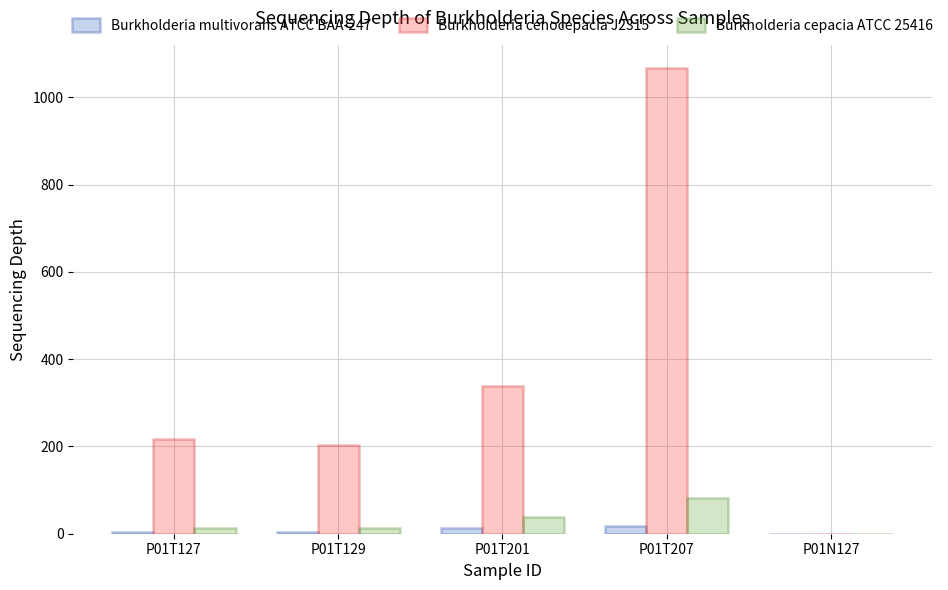

How many distinct data groups are displayed?

3